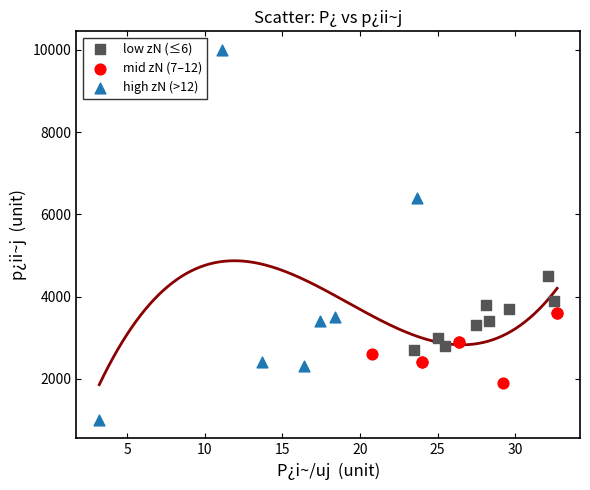

Which series has the widest spread of Y values?

high zN (>12)